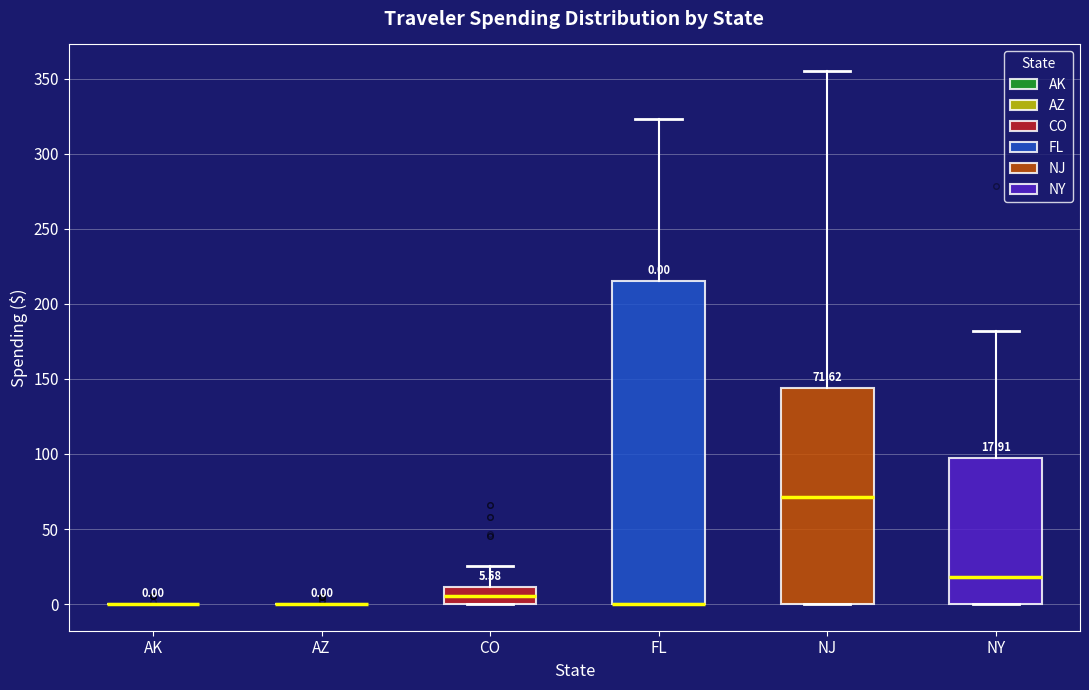

Comparing the boxes themselves (not the whiskers), which one is the tallest?

FL